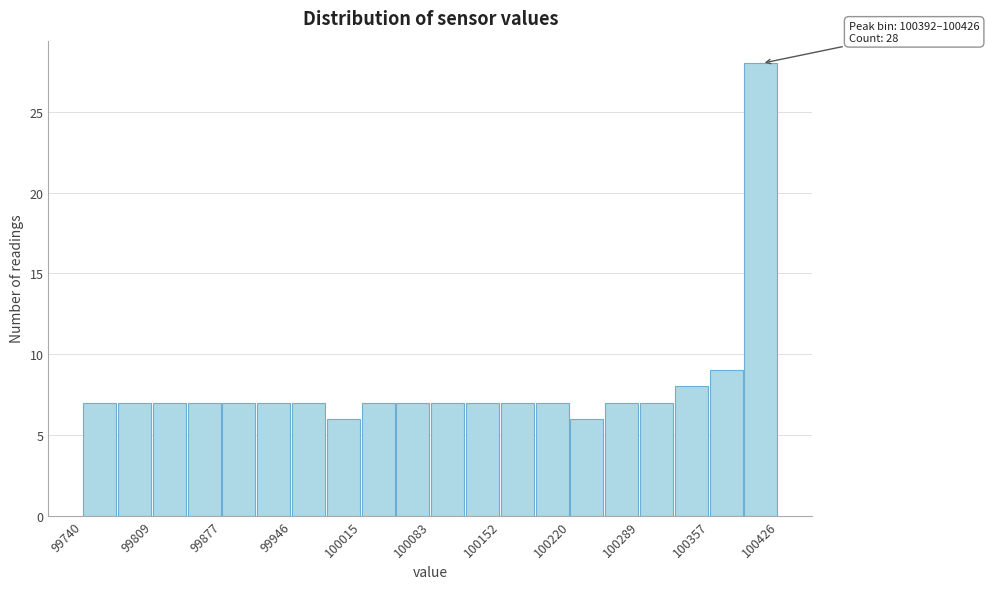

Around what value on the x-axis is the tallest bar? Give the approximate position of its centre, as read against the axis.

100410